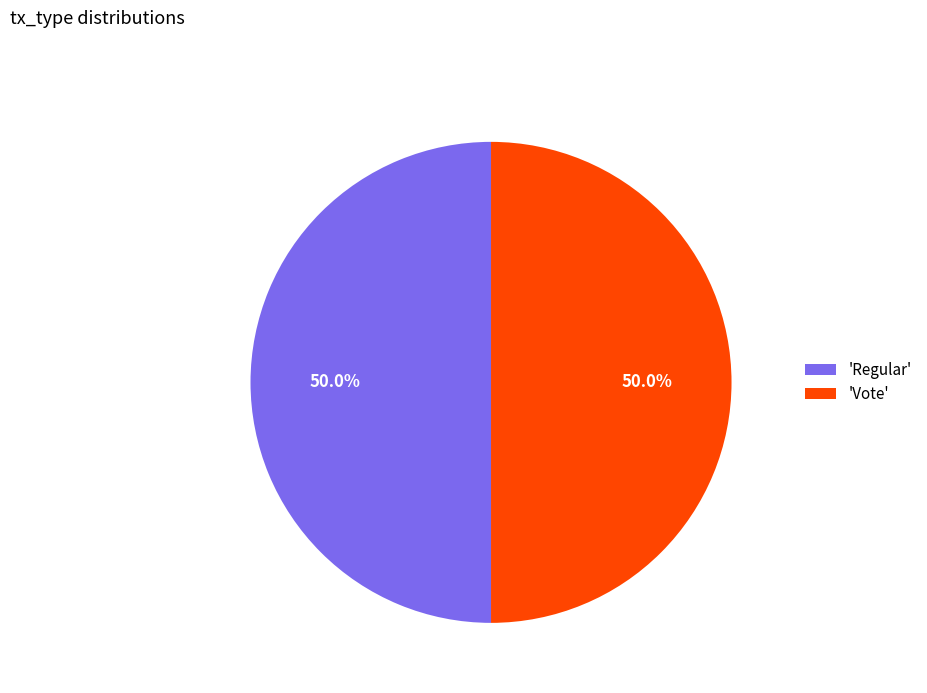

What portion of the pie excludes 'Regular'?

50.0%